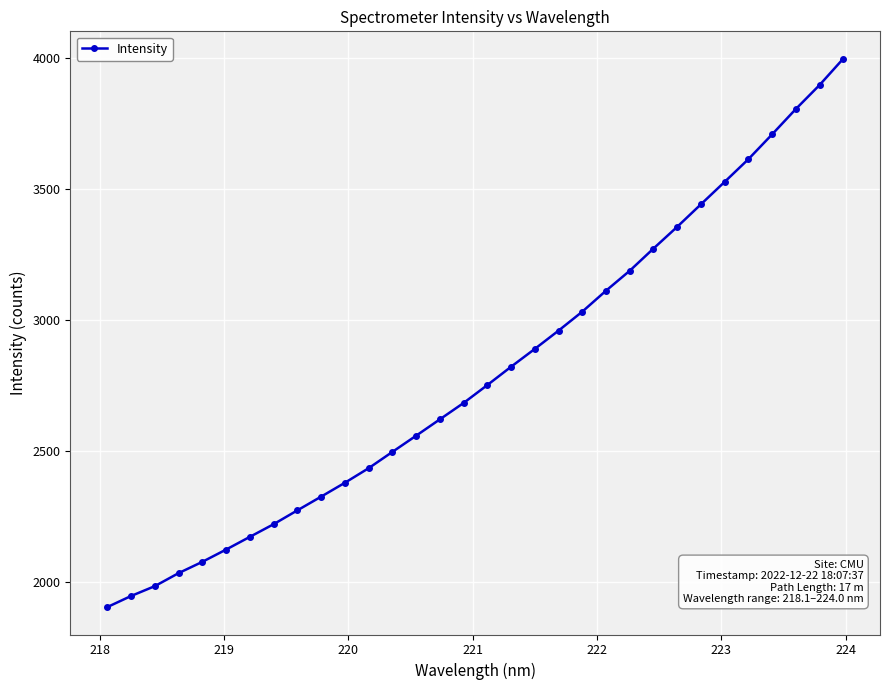

True or false: there are more than 2 points higher than both neighbors.

False